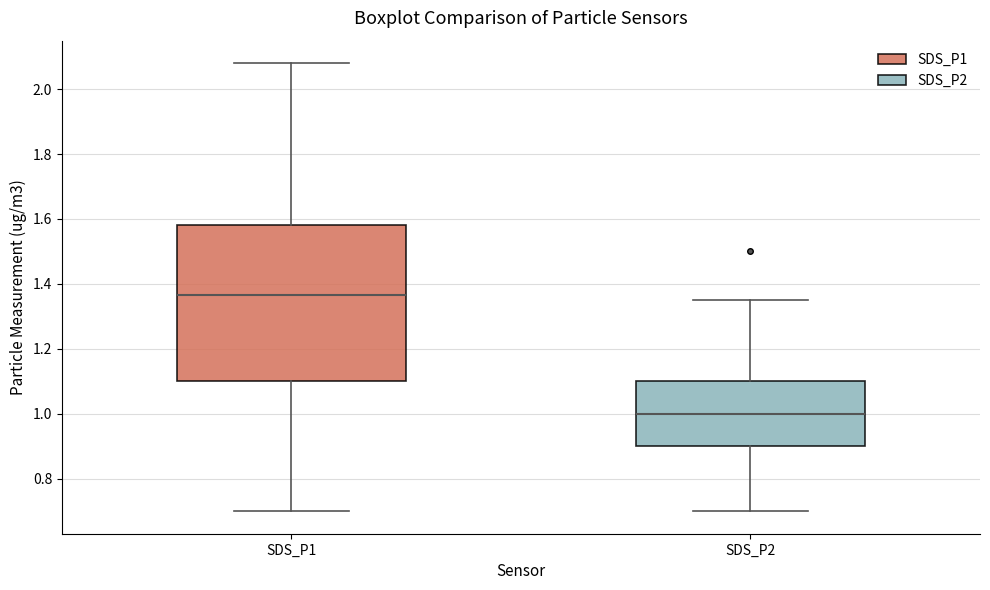

Reading left to right, read every box against the y-axis: the position of its median line, the range the box covers, and the ends of its whiskers. The values are not printed on the chart, so give them approximately, as read against the axis.

SDS_P1: median 1.36, box 1.10 to 1.58, whiskers 0.70 to 2.08
SDS_P2: median 1.00, box 0.90 to 1.10, whiskers 0.70 to 1.36